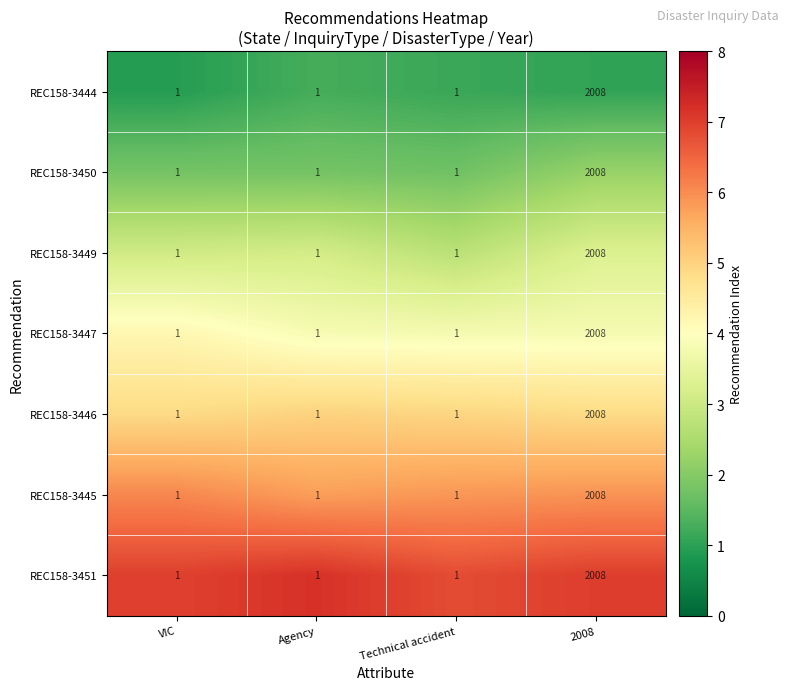

Count the REC158-3451 values in the range 1 to 2008.

4